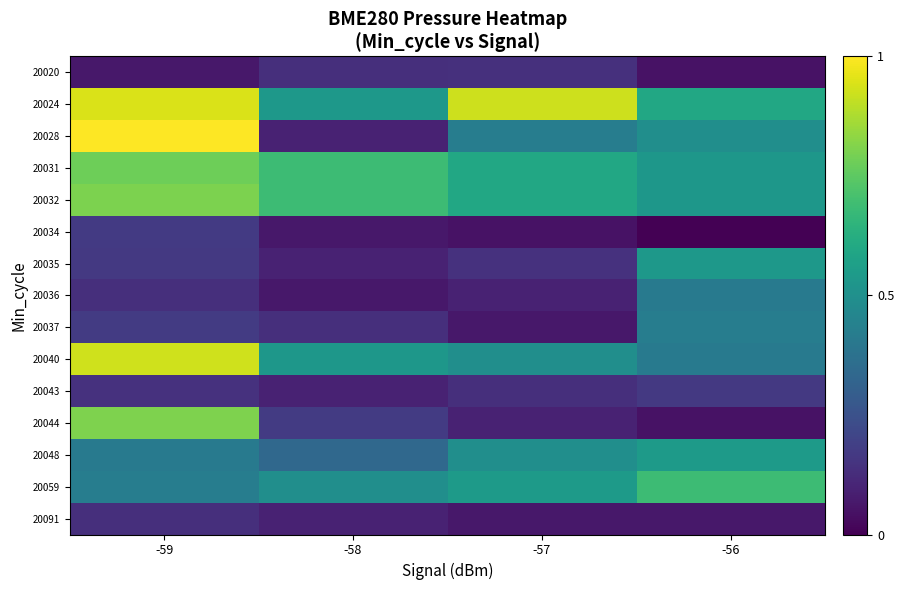

Which series has the widest spread of values?

20028